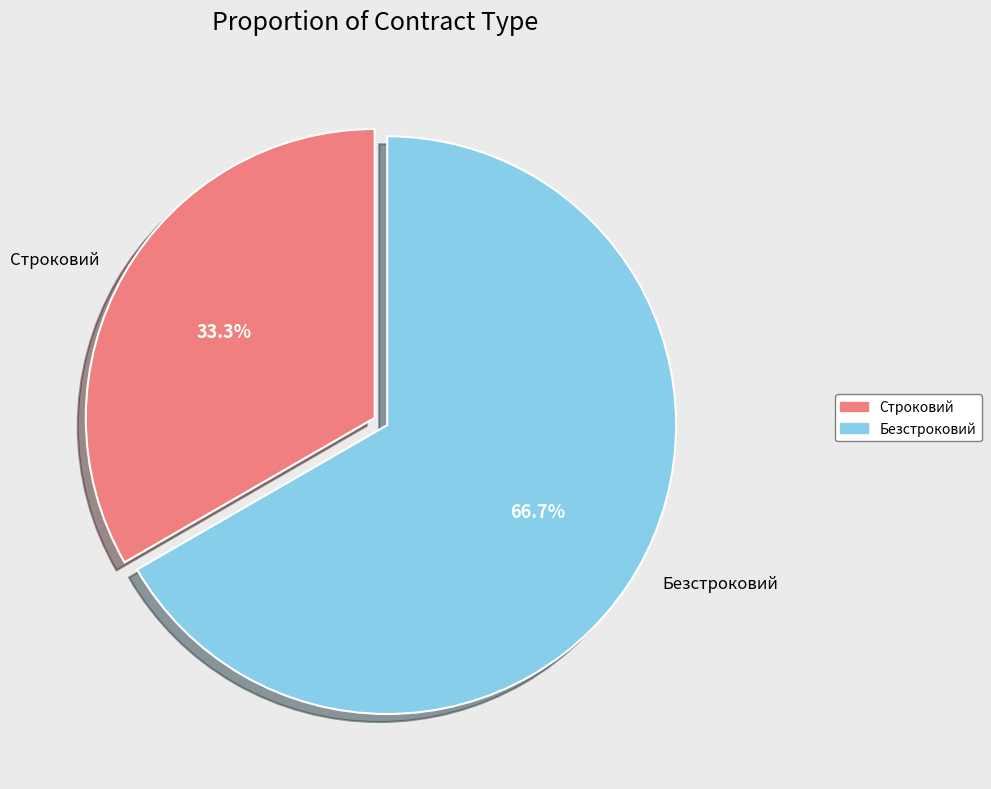

Approximately how many times larger is the value at Безстроковий compared to Строковий?

2.0